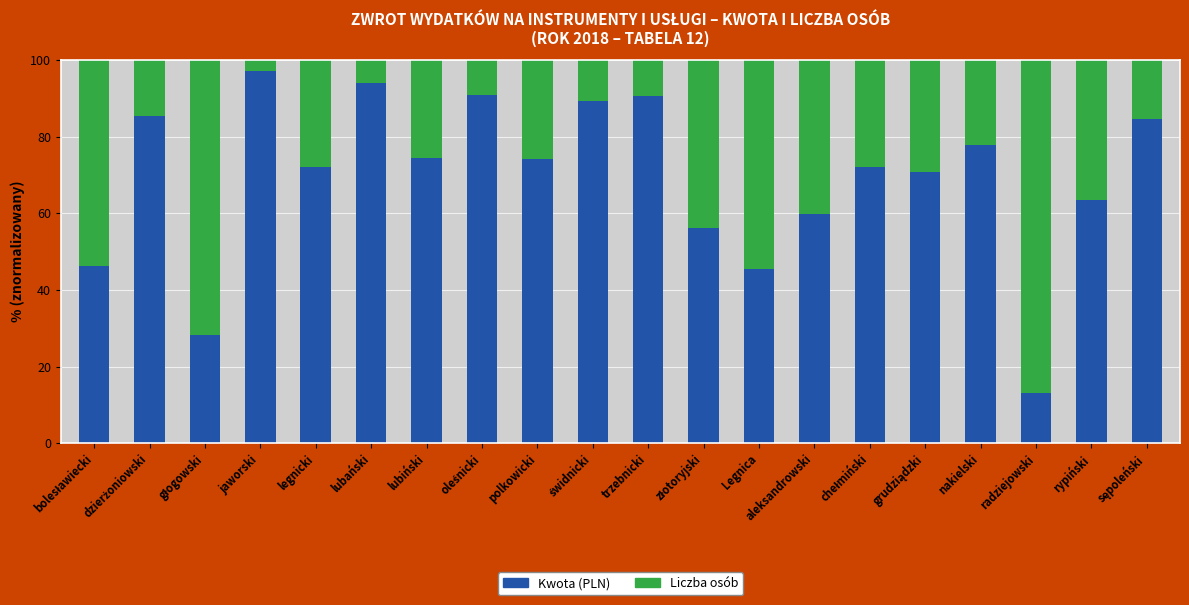

What is the total value across all series at jaworski?

100.0